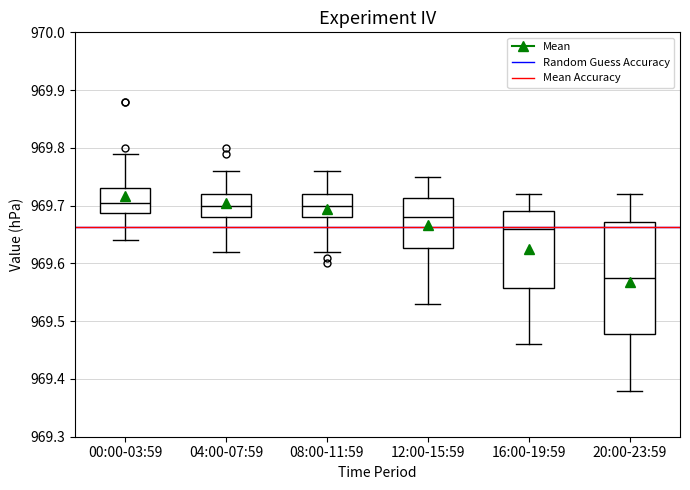

Which box is the tallest, from its lower edge to its upper edge?

20:00-23:59